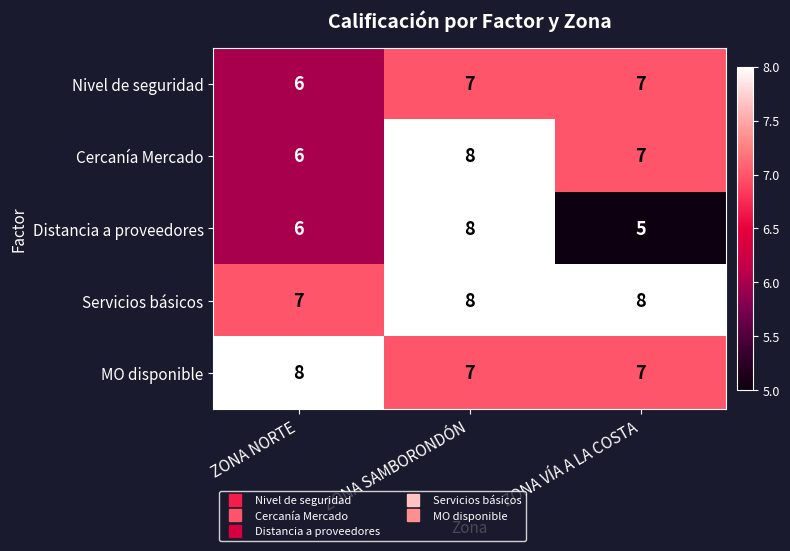

Reading right to left, what are all the values shown in this chart?

Nivel de seguridad: ZONA VÍA A LA COSTA=7	ZONA SAMBORONDÓN=7	ZONA NORTE=6
Cercanía Mercado: ZONA VÍA A LA COSTA=7	ZONA SAMBORONDÓN=8	ZONA NORTE=6
Distancia a proveedores: ZONA VÍA A LA COSTA=5	ZONA SAMBORONDÓN=8	ZONA NORTE=6
Servicios básicos: ZONA VÍA A LA COSTA=8	ZONA SAMBORONDÓN=8	ZONA NORTE=7
MO disponible: ZONA VÍA A LA COSTA=7	ZONA SAMBORONDÓN=7	ZONA NORTE=8